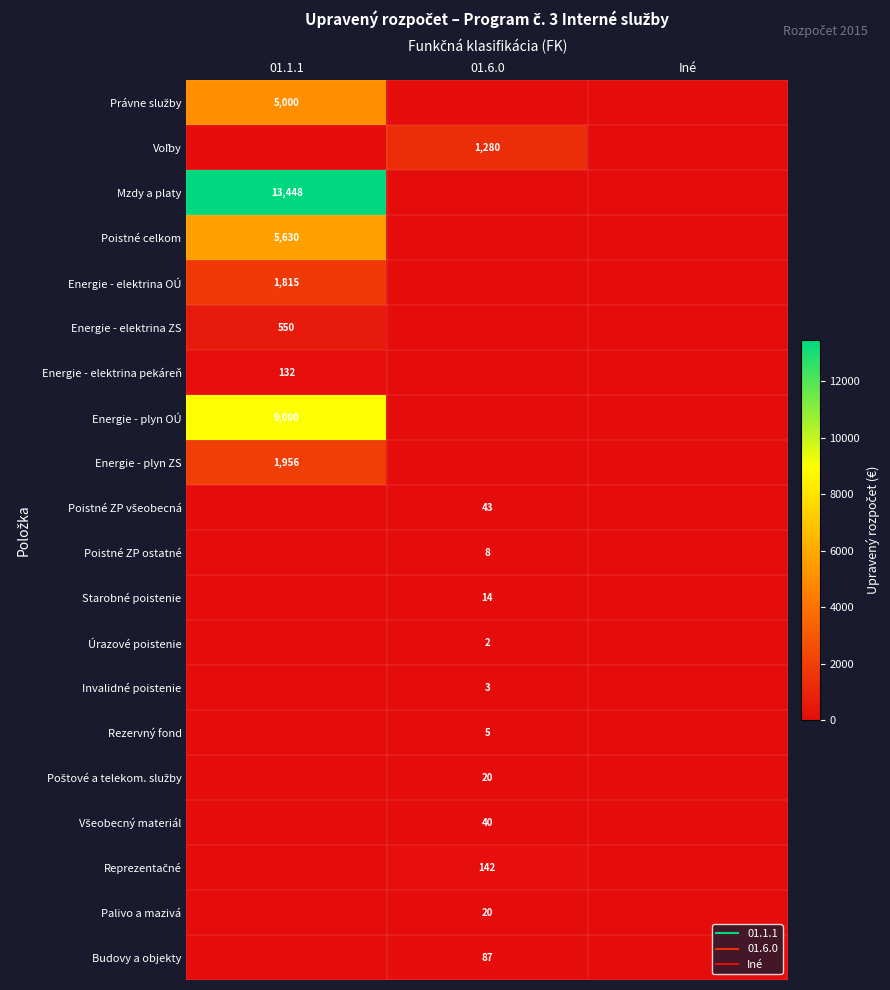

Where is Úrazové poistenie nearest to the value 0?

01.1.1